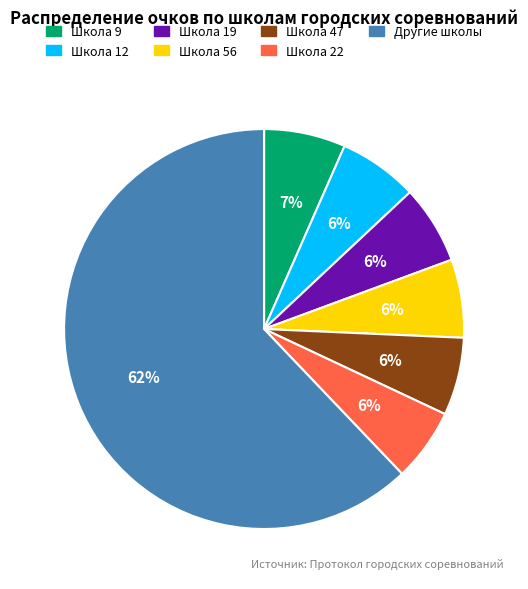

How many segments does this pie chart have?

7